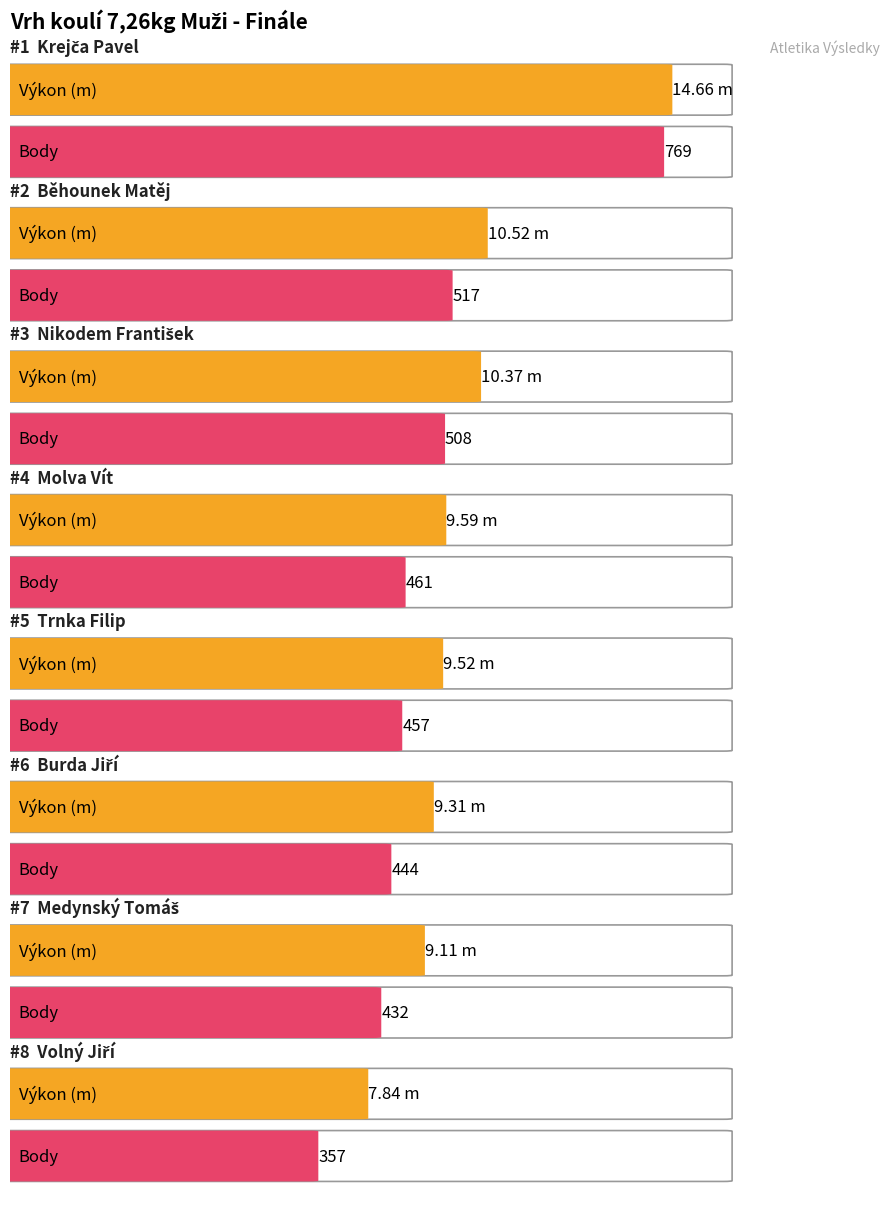

Is the value of Výkon at Krejča Pavel greater than the value of Body at Molva Vít?

No